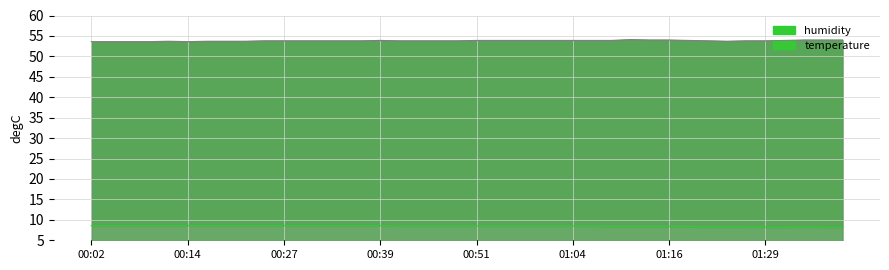

Reading left to right, list all the values displayed in this chart.

temperature: 8.6	8.6	8.6	8.6	8.6	8.6	8.6	8.6	8.6	8.6	8.6	8.6	8.6	8.6	8.6	8.6	8.5	8.5	8.5	8.5	8.5	8.5	8.5	8.5	8.5	8.5	8.5	8.4	8.4	8.4	8.4	8.4	8.3	8.3	8.3	8.2	8.2	8.3	8.2	8.2
humidity: 53.6	53.6	53.6	53.6	53.7	53.6	53.7	53.7	53.7	53.8	53.8	53.8	53.8	53.8	53.8	53.9	53.8	53.8	53.8	53.8	53.9	53.9	53.9	53.9	53.9	53.9	53.9	53.9	54.1	54.0	54.0	53.9	53.8	53.7	53.8	53.8	53.9	54.0	54.0	54.0